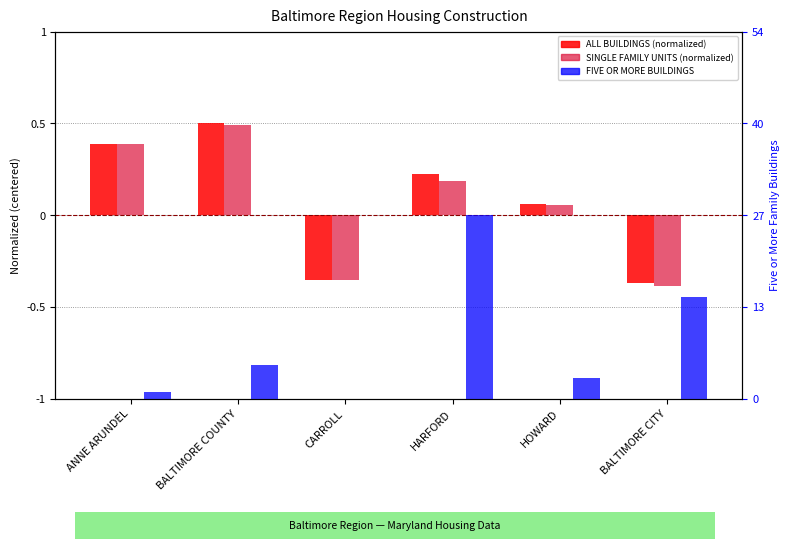

Which has a higher value, BALTIMORE CITY or ANNE ARUNDEL?

ANNE ARUNDEL